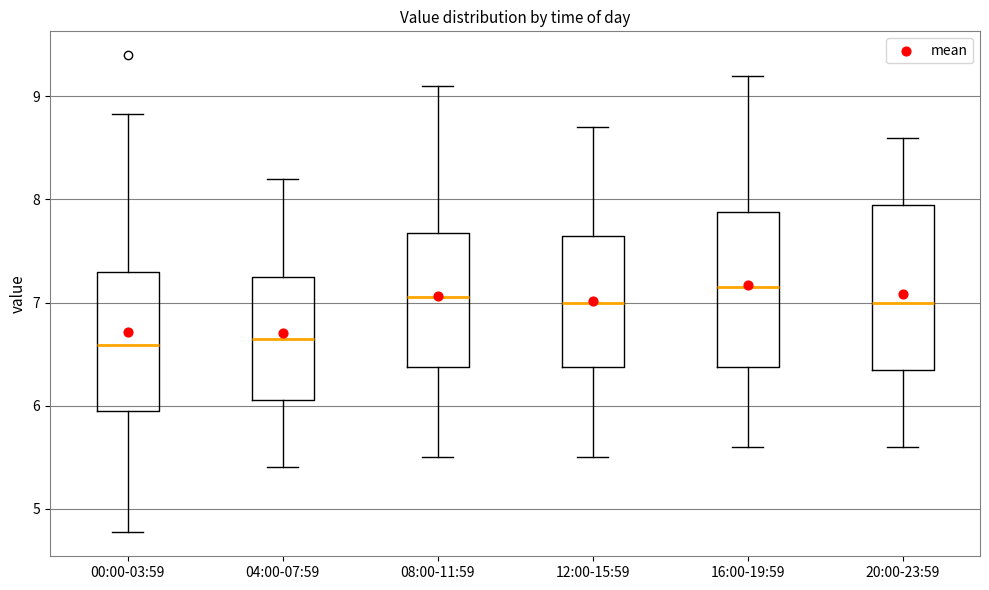

Where is the lower edge of the box for 16:00-19:59 on the y-axis? The values are not printed on the chart, so give them approximately, as read against the axis.

6.4